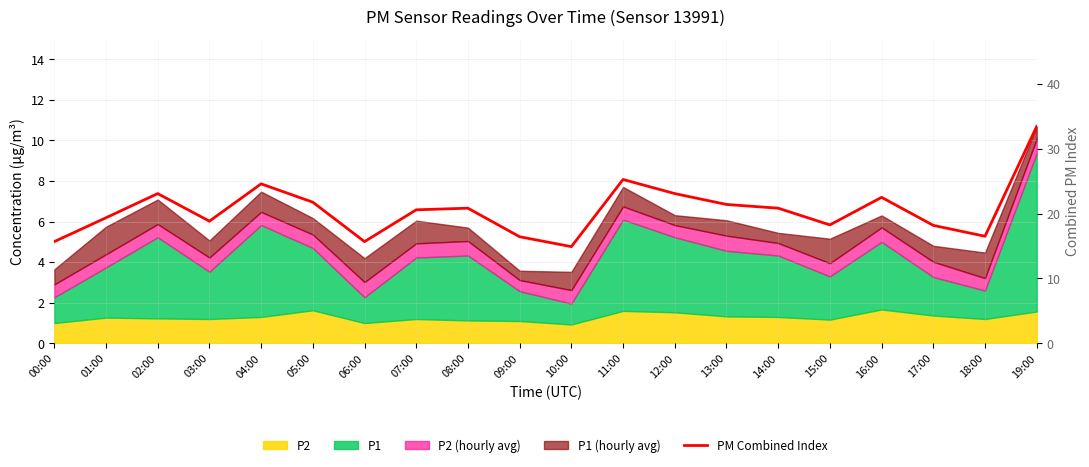

At which category does the chart reach its peak across all series?

19:00